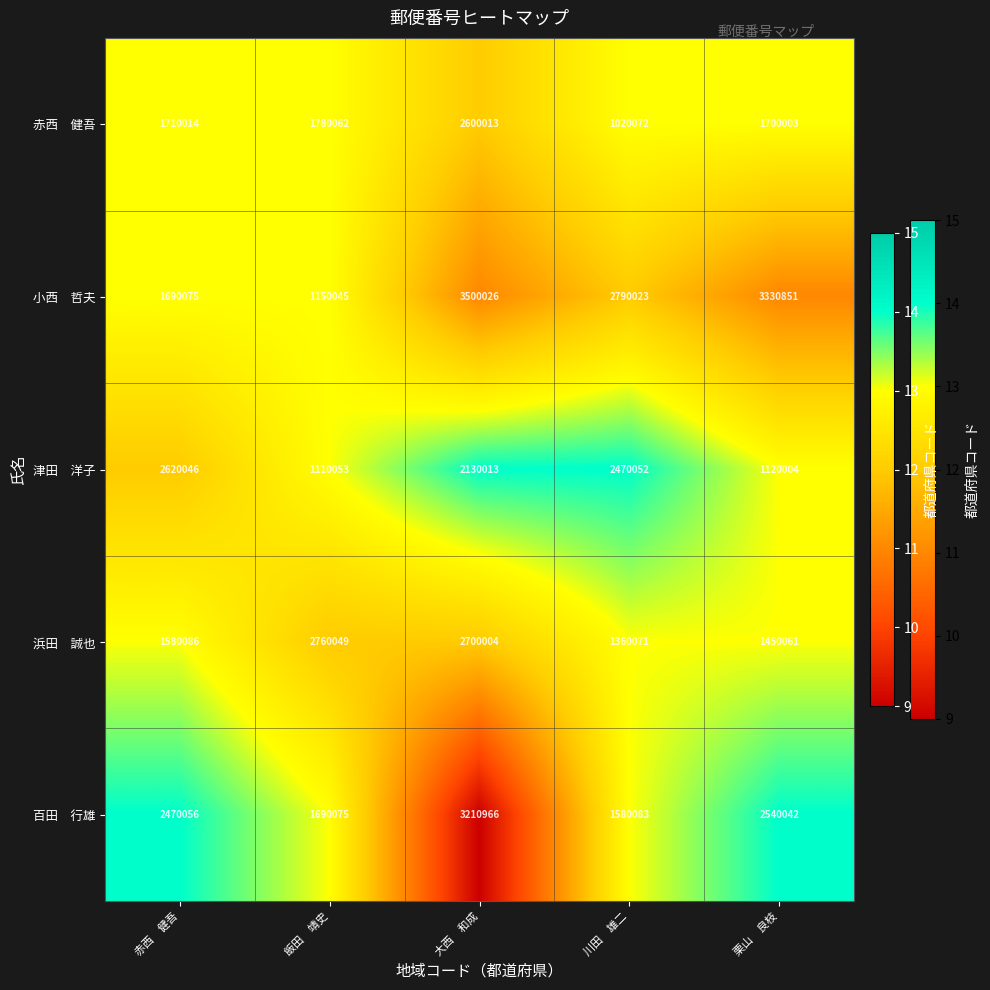

Count the number of data series in this chart.

5